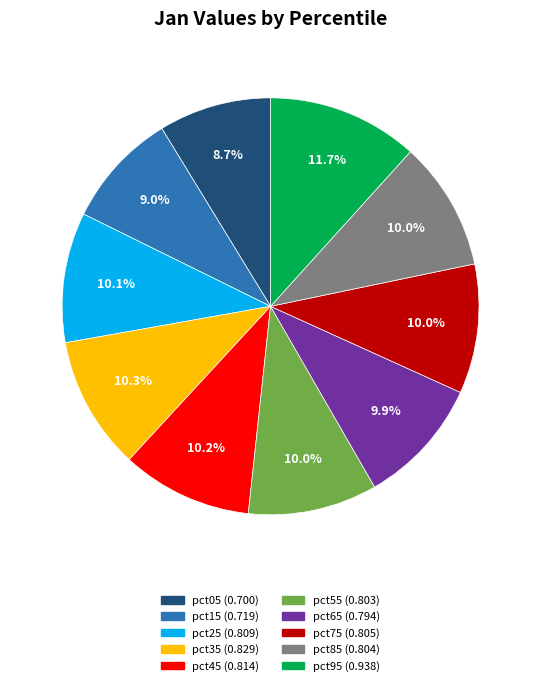

The pct45 slice represents 10% of the pie. True or false?

True